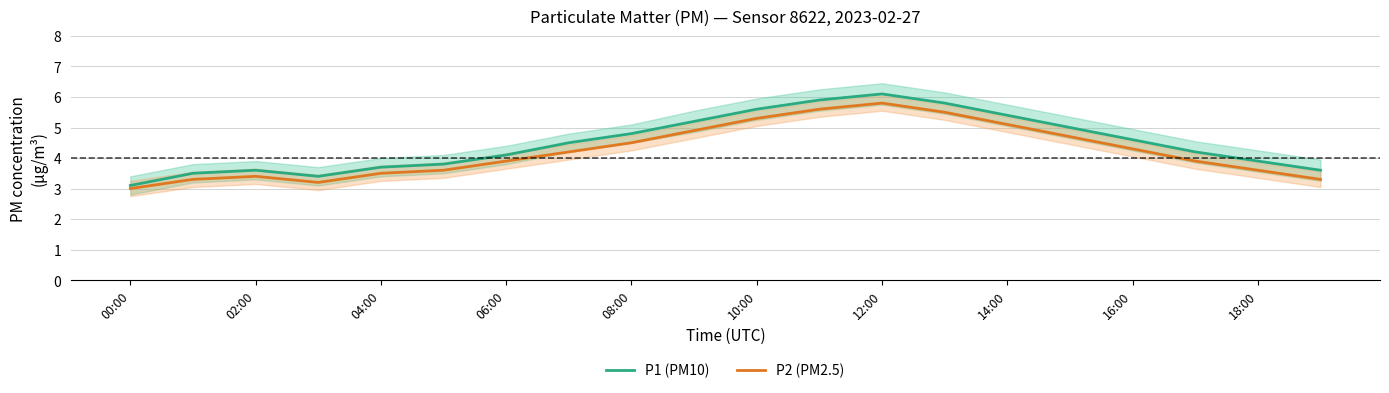

True or false: P2 (PM2.5) has more than 2 interior local peaks.

False